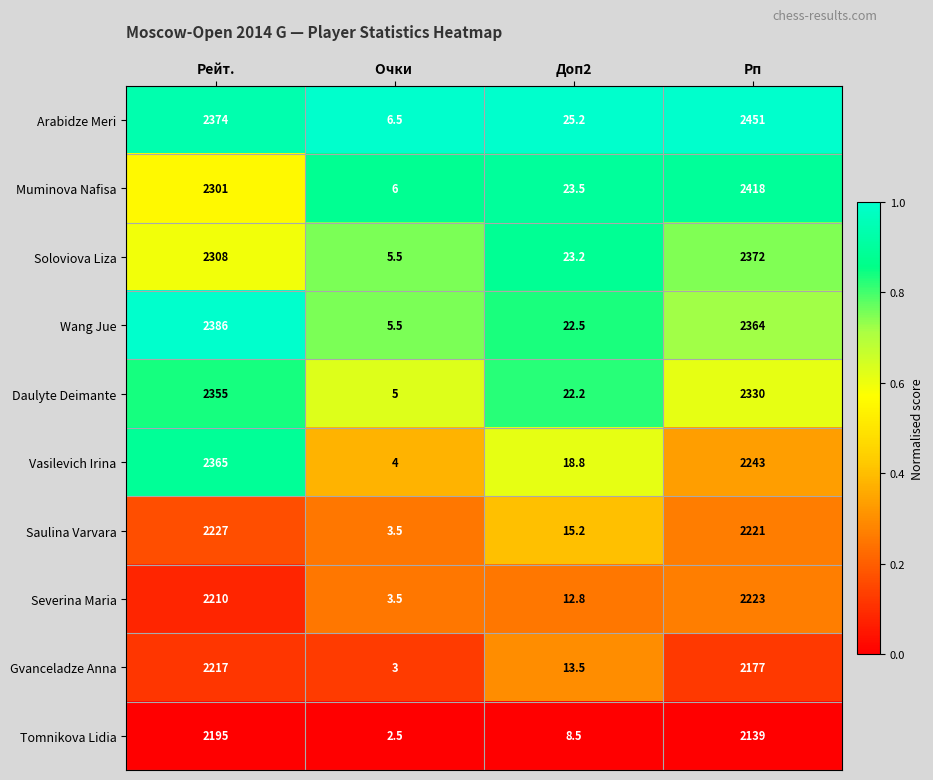

True or false: Daulyte Deimante has a value of 1.0 at Очки .

False